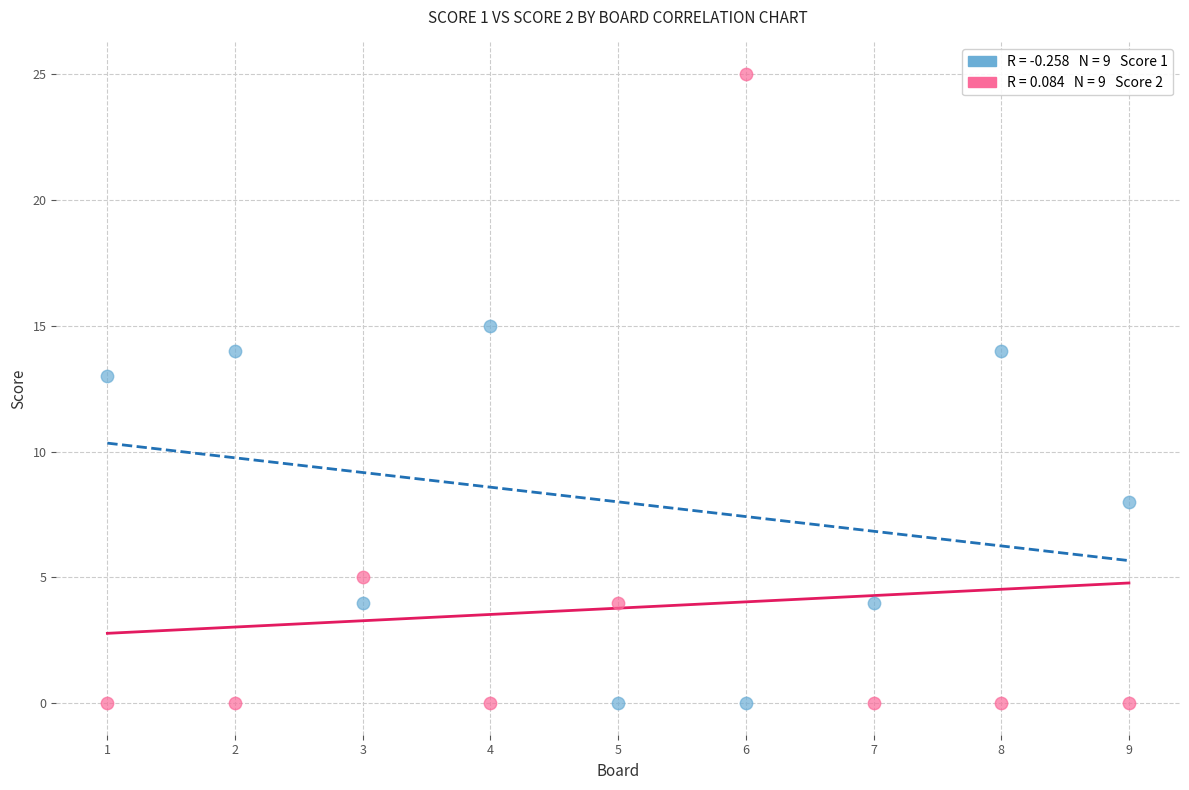

Across all data points, what is the range of Y values (max minus min)?

25